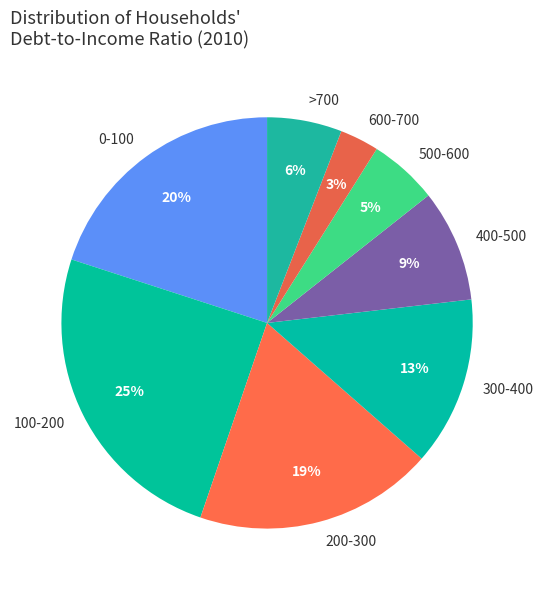

To the nearest percent, what is the combined percentage of 0-100 and 300-400?

33%